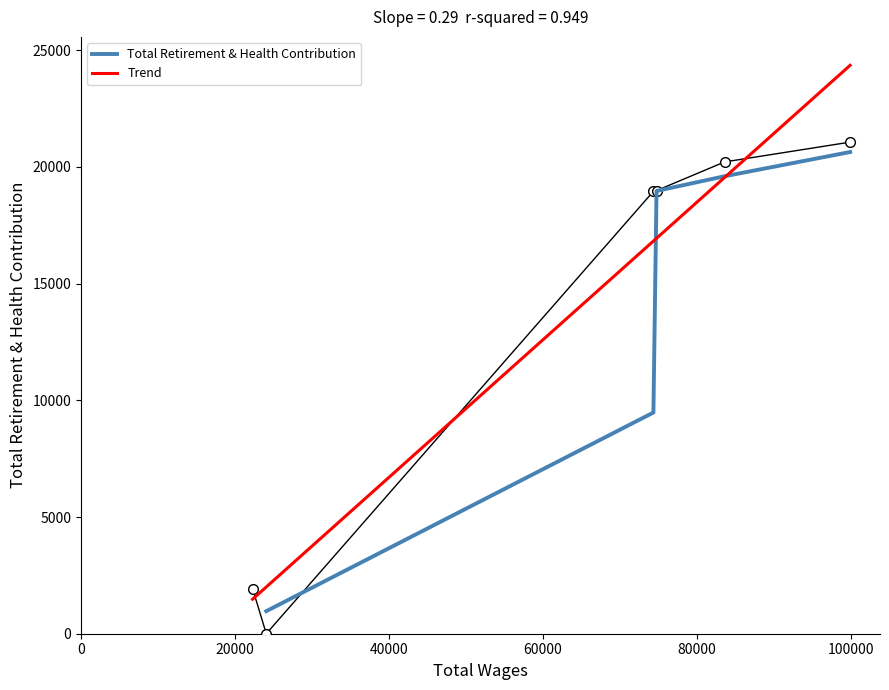

Rank the categories by value from lowest to highest.

24071, 22291, 74370, 74775, 83621, 99929